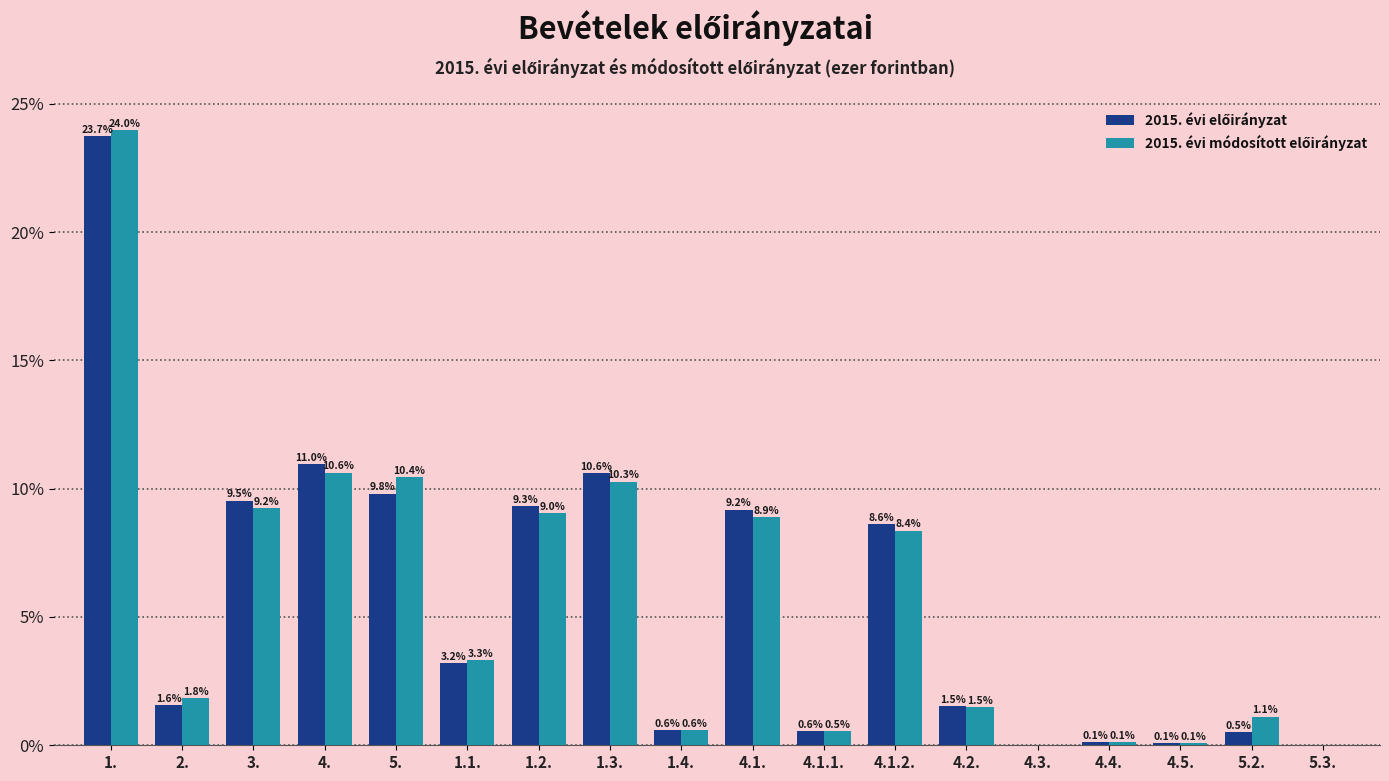

What is the maximum value shown in the chart?

24.0